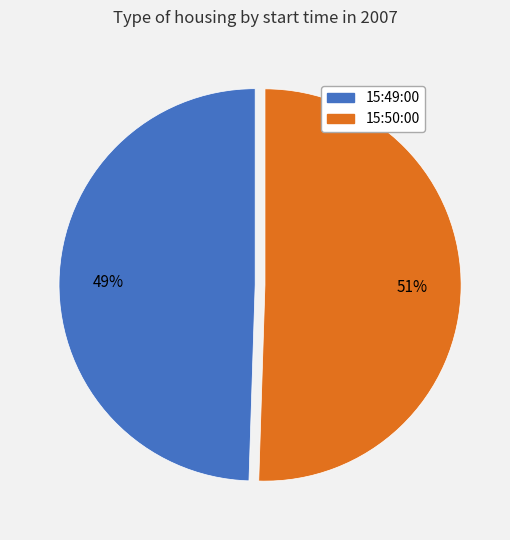

Is it true that 15:49:00 is 60% of the pie?

False